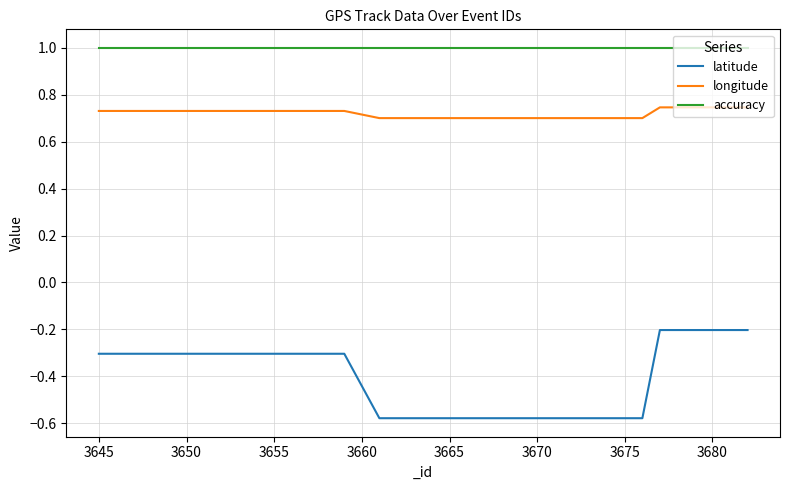

What is the greatest value displayed?

1.0